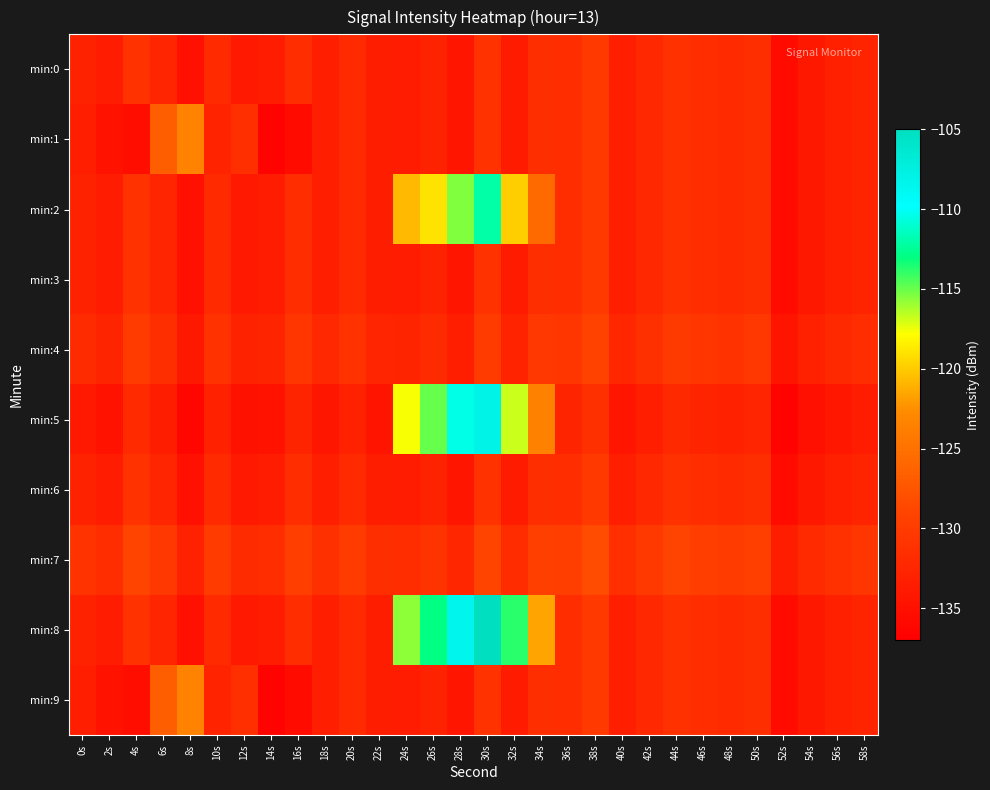

Reading left to right, list all the values displayed in this chart.

min:0: 0s=-132.9	2s=-133.7	4s=-131.1	6s=-132.6	8s=-135.1	10s=-132.1	12s=-134.0	14s=-133.7	16s=-131.7	18s=-133.3	20s=-132.0	22s=-133.6	24s=-133.7	26s=-132.9	28s=-134.4	30s=-131.1	32s=-133.9	34s=-131.5	36s=-131.7	38s=-130.4	40s=-133.4	42s=-132.3	44s=-131.2	46s=-131.7	48s=-132.1	50s=-131.5	52s=-135.6	54s=-134.0	56s=-133.2	58s=-132.7
min:1: 0s=-133.3	2s=-134.7	4s=-135.3	6s=-126.7	8s=-123.5	10s=-132.8	12s=-131.4	14s=-136.6	16s=-135.6	18s=-133.4	20s=-132.0	22s=-133.6	24s=-133.7	26s=-132.9	28s=-134.4	30s=-131.1	32s=-133.9	34s=-131.5	36s=-131.7	38s=-130.4	40s=-133.4	42s=-132.3	44s=-131.2	46s=-131.7	48s=-132.1	50s=-131.5	52s=-135.6	54s=-134.0	56s=-133.2	58s=-132.7
min:2: 0s=-132.9	2s=-133.7	4s=-131.1	6s=-132.6	8s=-135.1	10s=-132.1	12s=-134.0	14s=-133.7	16s=-131.7	18s=-133.3	20s=-132.0	22s=-133.6	24s=-120.7	26s=-118.9	28s=-115.4	30s=-112.1	32s=-119.9	34s=-125.5	36s=-131.7	38s=-130.4	40s=-133.4	42s=-132.3	44s=-131.2	46s=-131.7	48s=-132.1	50s=-131.5	52s=-135.6	54s=-134.0	56s=-133.2	58s=-132.7
min:3: 0s=-132.9	2s=-133.7	4s=-131.1	6s=-132.6	8s=-135.1	10s=-132.1	12s=-134.0	14s=-133.7	16s=-131.7	18s=-133.3	20s=-132.0	22s=-133.6	24s=-133.7	26s=-132.9	28s=-134.4	30s=-131.1	32s=-133.9	34s=-131.5	36s=-131.7	38s=-130.4	40s=-133.4	42s=-132.3	44s=-131.2	46s=-131.7	48s=-132.1	50s=-131.5	52s=-135.6	54s=-134.0	56s=-133.2	58s=-132.7
min:4: 0s=-131.9	2s=-132.7	4s=-130.1	6s=-131.6	8s=-134.1	10s=-131.1	12s=-133.0	14s=-132.7	16s=-130.7	18s=-132.3	20s=-131.0	22s=-132.6	24s=-132.7	26s=-131.9	28s=-133.4	30s=-130.1	32s=-132.9	34s=-130.5	36s=-130.7	38s=-129.4	40s=-132.4	42s=-131.3	44s=-130.2	46s=-130.7	48s=-131.1	50s=-130.5	52s=-134.6	54s=-133.0	56s=-132.2	58s=-131.7
min:5: 0s=-133.9	2s=-134.7	4s=-132.1	6s=-133.6	8s=-136.1	10s=-133.1	12s=-135.0	14s=-134.7	16s=-132.7	18s=-134.3	20s=-133.0	22s=-134.6	24s=-117.7	26s=-114.9	28s=-110.4	30s=-108.1	32s=-116.9	34s=-123.5	36s=-132.7	38s=-131.4	40s=-134.4	42s=-133.3	44s=-132.2	46s=-132.7	48s=-133.1	50s=-132.5	52s=-136.6	54s=-135.0	56s=-134.2	58s=-133.7
min:6: 0s=-132.9	2s=-133.7	4s=-131.1	6s=-132.6	8s=-135.1	10s=-132.1	12s=-134.0	14s=-133.7	16s=-131.7	18s=-133.3	20s=-132.0	22s=-133.6	24s=-133.7	26s=-132.9	28s=-134.4	30s=-131.1	32s=-133.9	34s=-131.5	36s=-131.7	38s=-130.4	40s=-133.4	42s=-132.3	44s=-131.2	46s=-131.7	48s=-132.1	50s=-131.5	52s=-135.6	54s=-134.0	56s=-133.2	58s=-132.7
min:7: 0s=-130.9	2s=-131.7	4s=-129.1	6s=-130.6	8s=-133.1	10s=-130.1	12s=-132.0	14s=-131.7	16s=-129.7	18s=-131.3	20s=-130.0	22s=-131.6	24s=-131.7	26s=-130.9	28s=-132.4	30s=-129.1	32s=-131.9	34s=-129.5	36s=-129.7	38s=-128.4	40s=-131.4	42s=-130.3	44s=-129.2	46s=-129.7	48s=-130.1	50s=-129.5	52s=-133.6	54s=-132.0	56s=-131.2	58s=-130.7
min:8: 0s=-132.9	2s=-133.7	4s=-131.1	6s=-132.6	8s=-135.1	10s=-132.1	12s=-134.0	14s=-133.7	16s=-131.7	18s=-133.3	20s=-132.0	22s=-133.6	24s=-115.7	26s=-112.9	28s=-108.4	30s=-105.1	32s=-113.9	34s=-121.5	36s=-131.7	38s=-130.4	40s=-133.4	42s=-132.3	44s=-131.2	46s=-131.7	48s=-132.1	50s=-131.5	52s=-135.6	54s=-134.0	56s=-133.2	58s=-132.7
min:9: 0s=-133.3	2s=-134.7	4s=-135.3	6s=-126.7	8s=-123.5	10s=-132.8	12s=-131.4	14s=-136.6	16s=-135.6	18s=-133.4	20s=-132.0	22s=-133.6	24s=-133.7	26s=-132.9	28s=-134.4	30s=-131.1	32s=-133.9	34s=-131.5	36s=-131.7	38s=-130.4	40s=-133.4	42s=-132.3	44s=-131.2	46s=-131.7	48s=-132.1	50s=-131.5	52s=-135.6	54s=-134.0	56s=-133.2	58s=-132.7